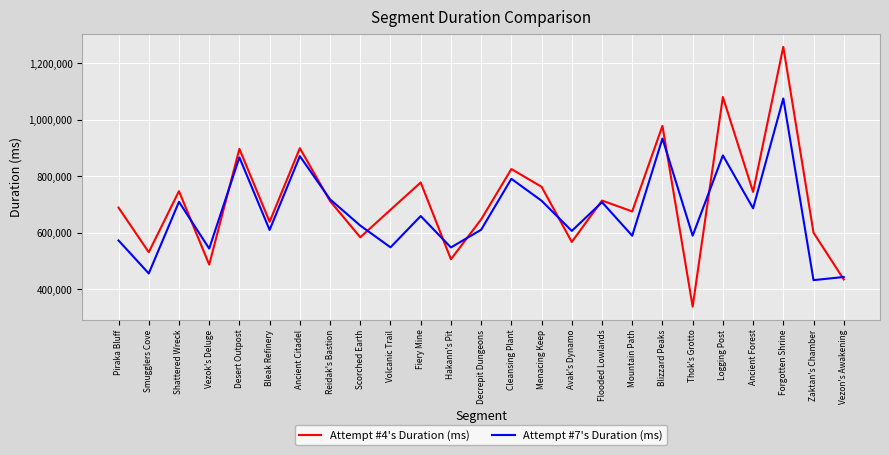

True or false: Attempt #7's Duration (ms) has a value of 789634 at Smugglers Cove.

False